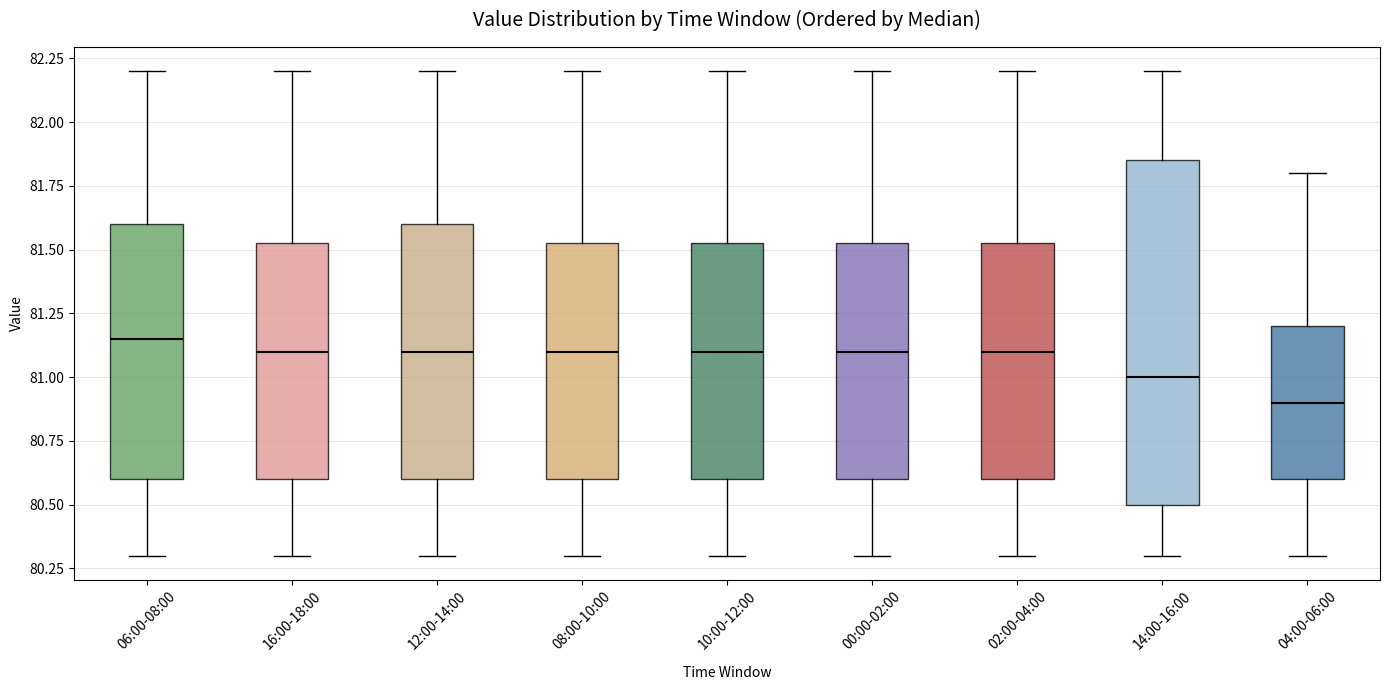

Where does the median line of the box for 00:00-02:00 sit on the y-axis? The values are not printed on the chart, so give them approximately, as read against the axis.

81.10